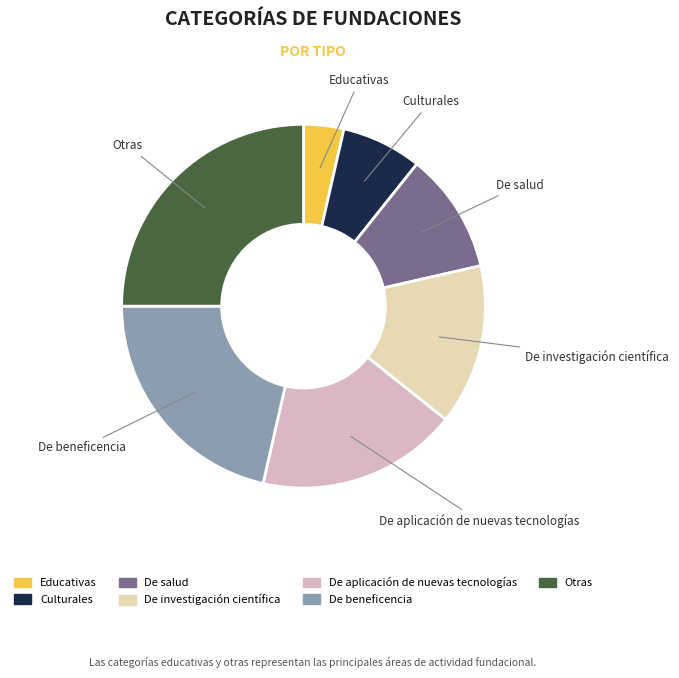

What is the ratio of the value at Culturales to the value at Educativas?

2.0